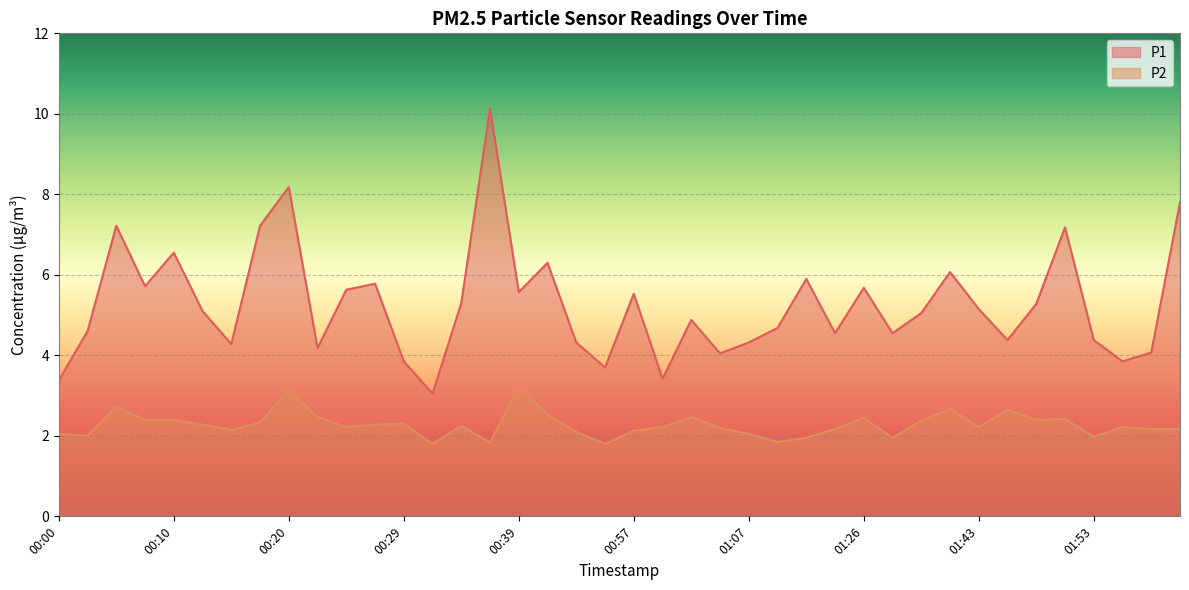

True or false: P2 has more than 1 points higher than both neighbors.

True